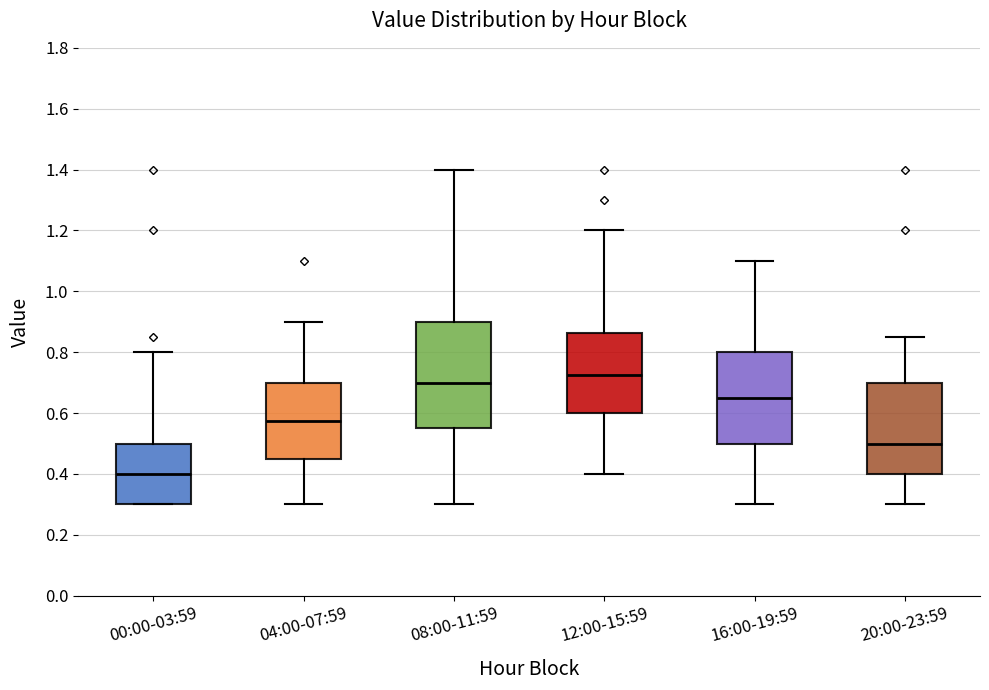

Which box has the highest median line?

12:00-15:59